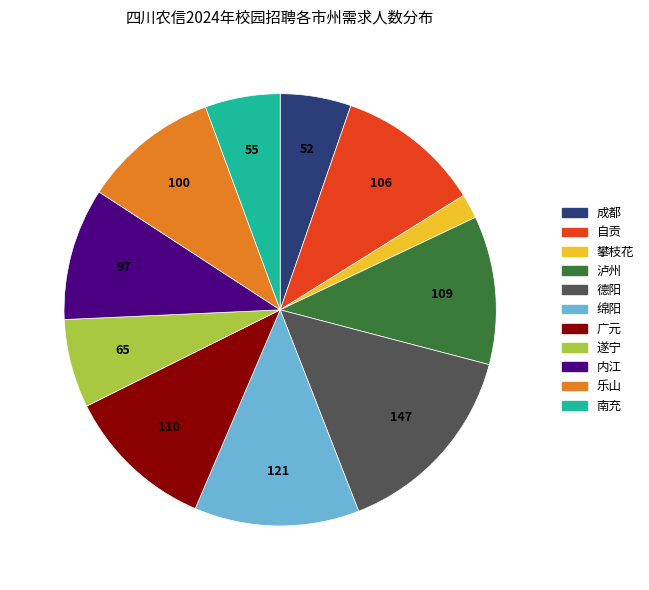

Is there a majority slice in this chart?

No